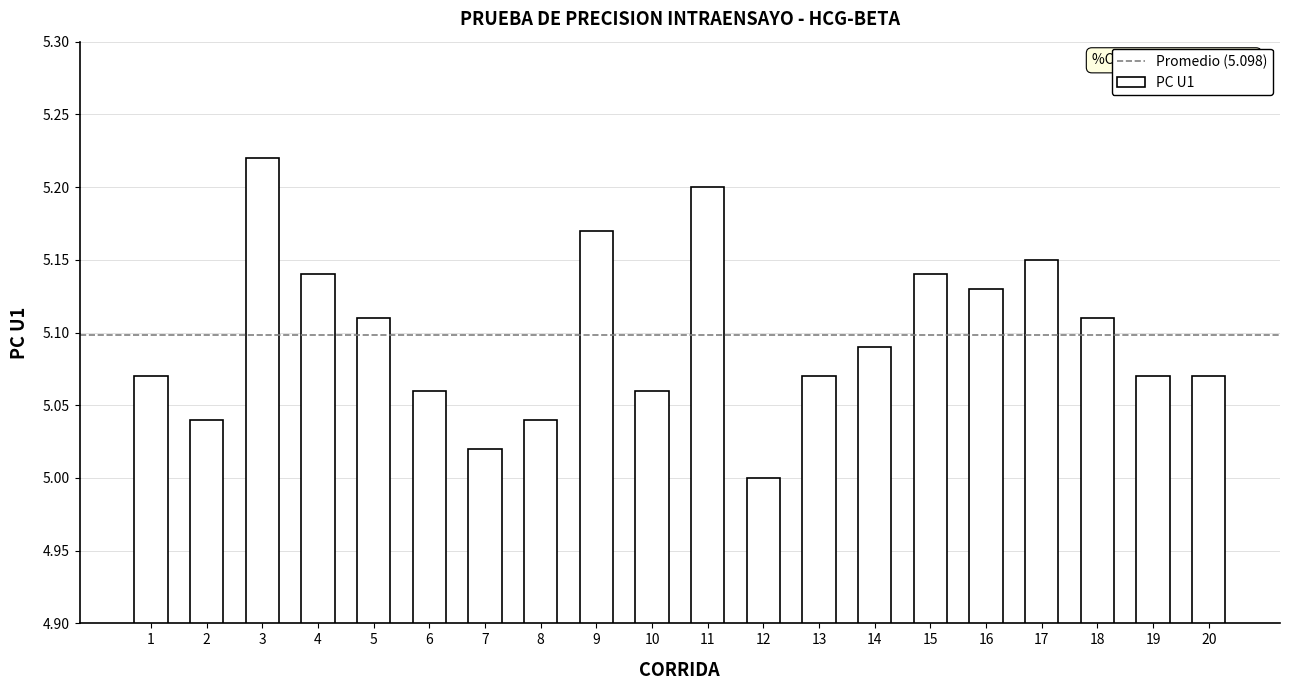

Is it true that the value at 4 is 8.4?

False